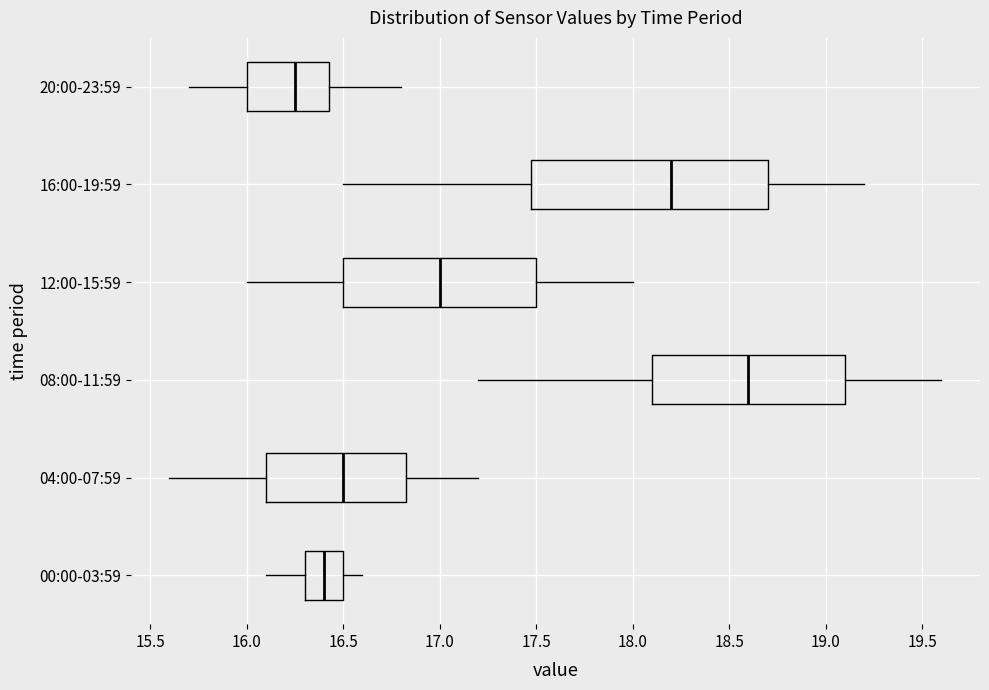

Reading bottom to top, transcribe this box plot: for each box, give where its median line is, the range the box spans, and where its two whiskers end, as read against the x-axis. The values are not printed on the chart, so give them approximately, as read against the axis.

00:00-03:59: median 16.40, box 16.30 to 16.50, whiskers 16.10 to 16.60
04:00-07:59: median 16.50, box 16.10 to 16.85, whiskers 15.60 to 17.20
08:00-11:59: median 18.60, box 18.10 to 19.10, whiskers 17.20 to 19.60
12:00-15:59: median 17.00, box 16.50 to 17.50, whiskers 16.00 to 18.00
16:00-19:59: median 18.20, box 17.50 to 18.70, whiskers 16.50 to 19.20
20:00-23:59: median 16.25, box 16.00 to 16.45, whiskers 15.70 to 16.80